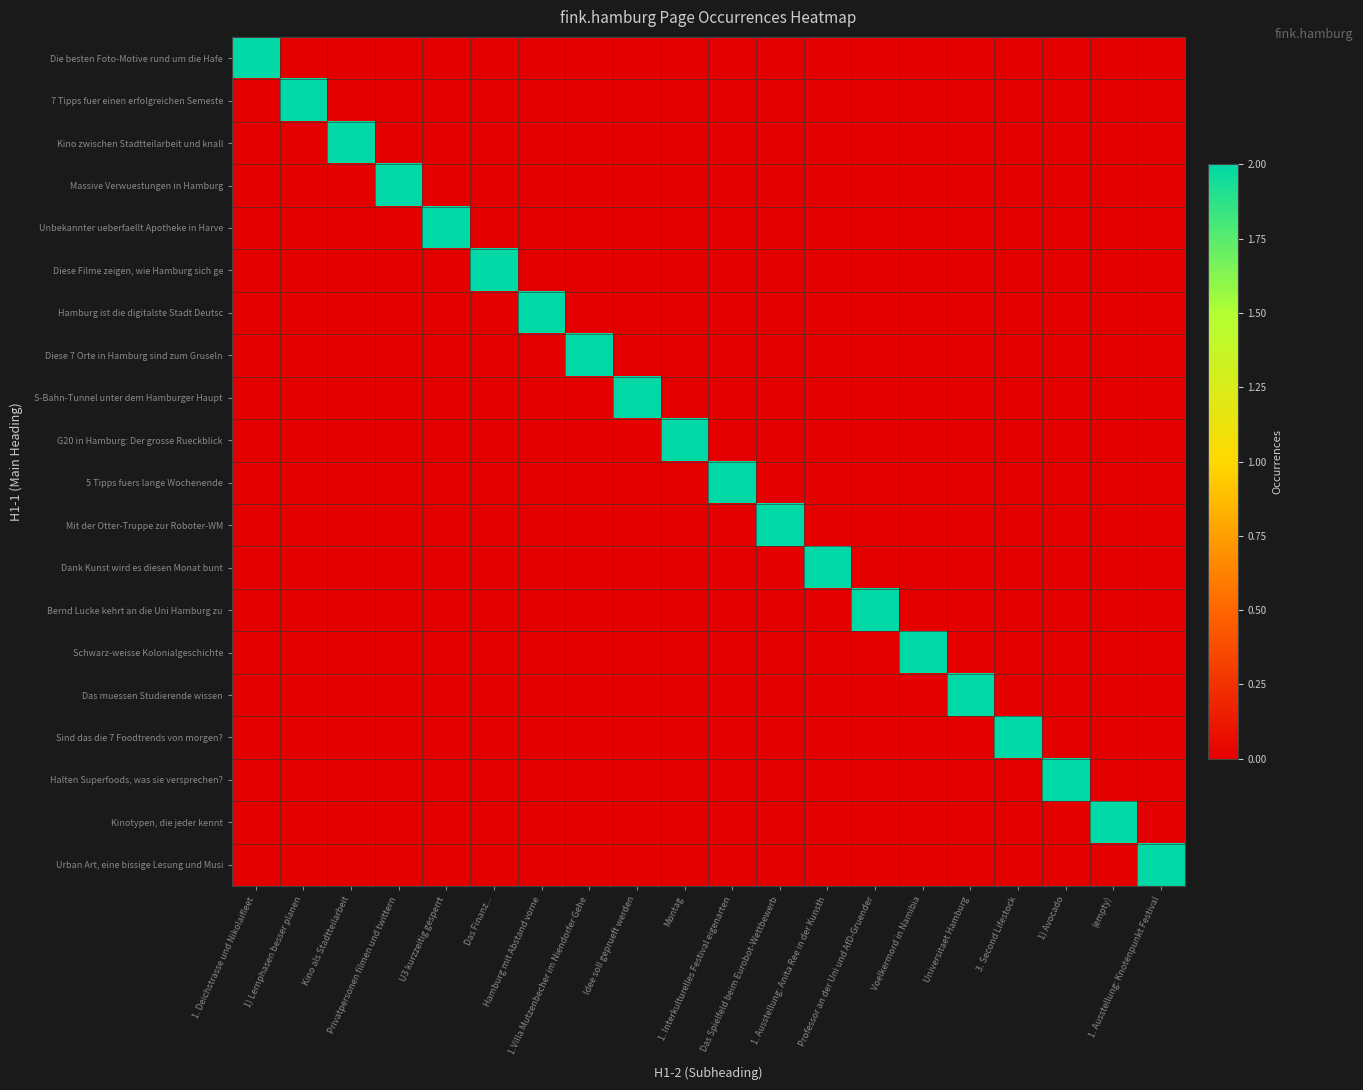

What is the spread (max minus min) of values at 1) Avocado?

2